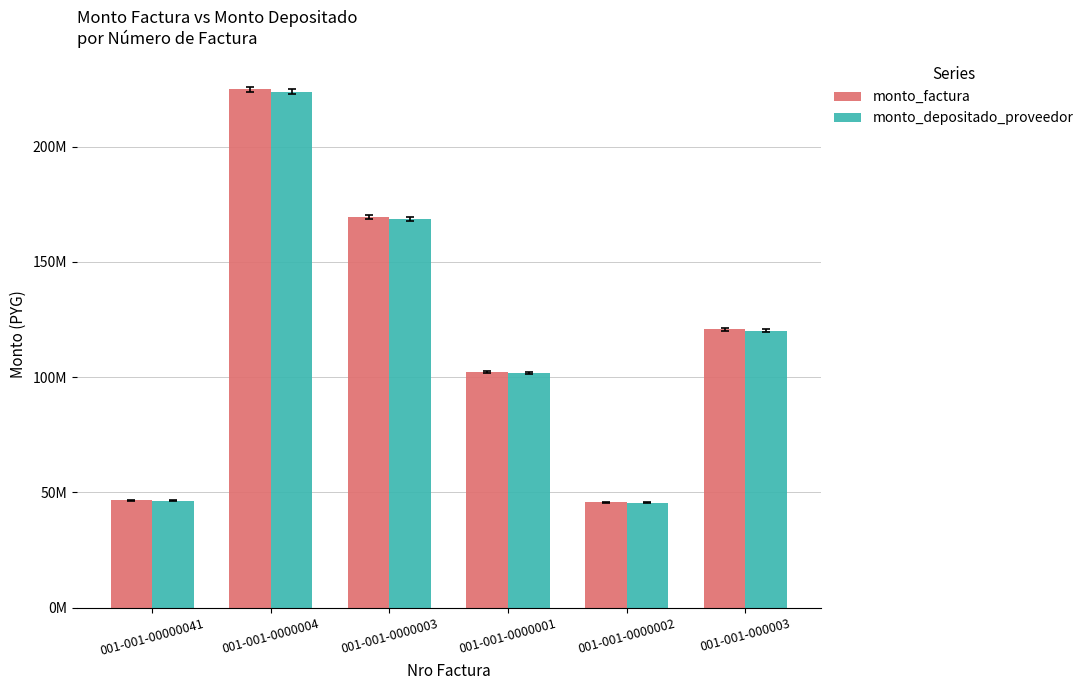

Are the bars grouped side by side (vs. stacked)?

Yes